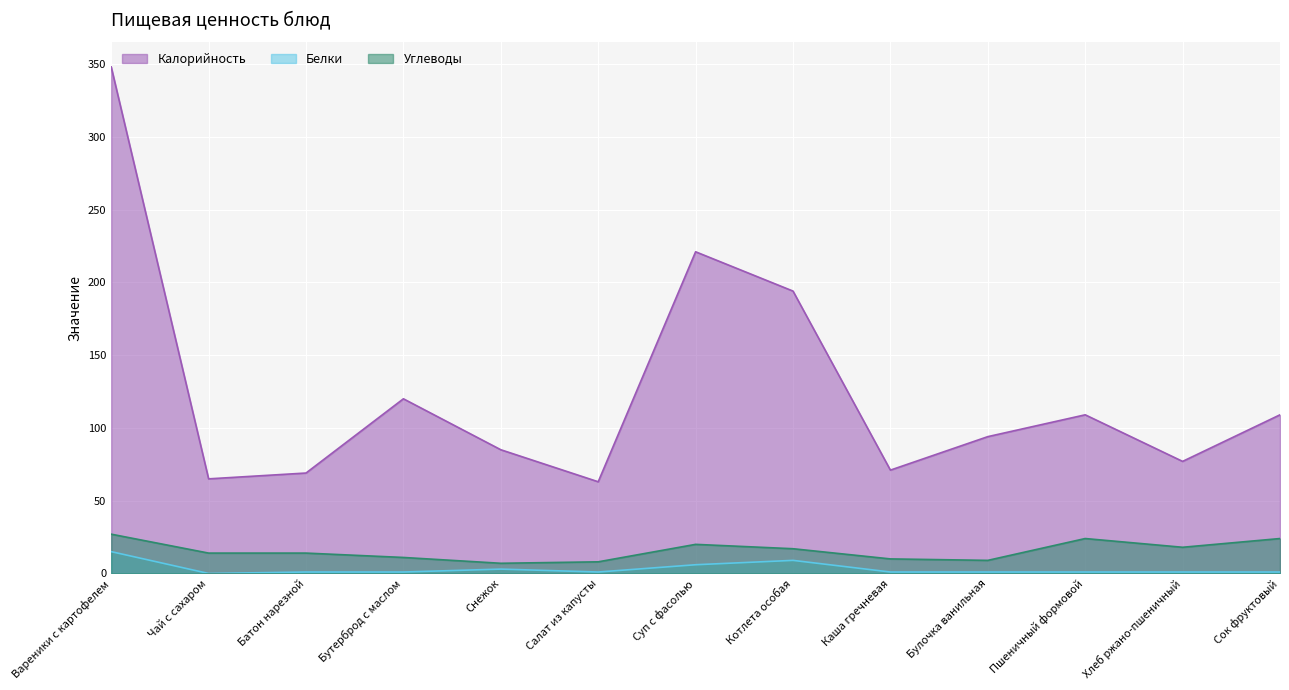

At which label does Белки first exceed 1?

Вареники с картофелем